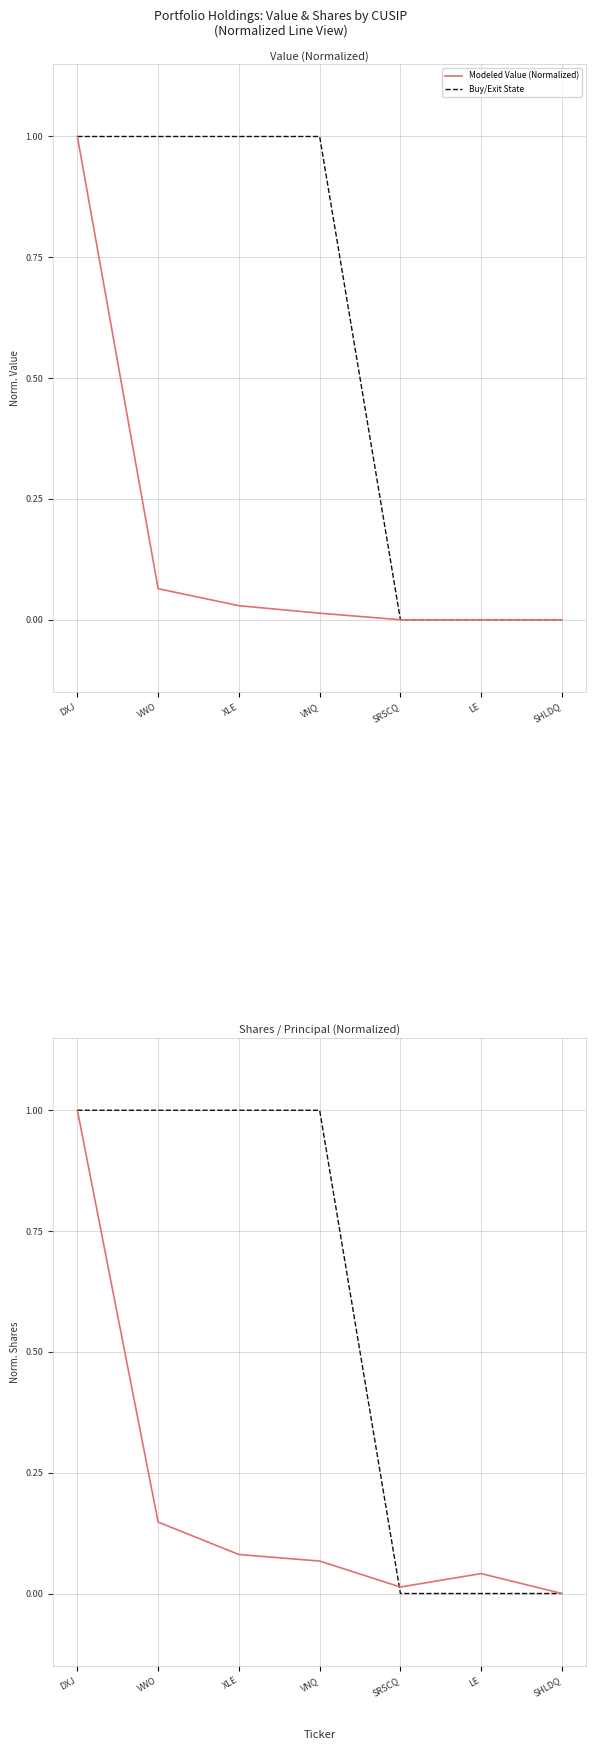

True or false: Buy/Exit State has more than 0 points higher than both neighbors.

False